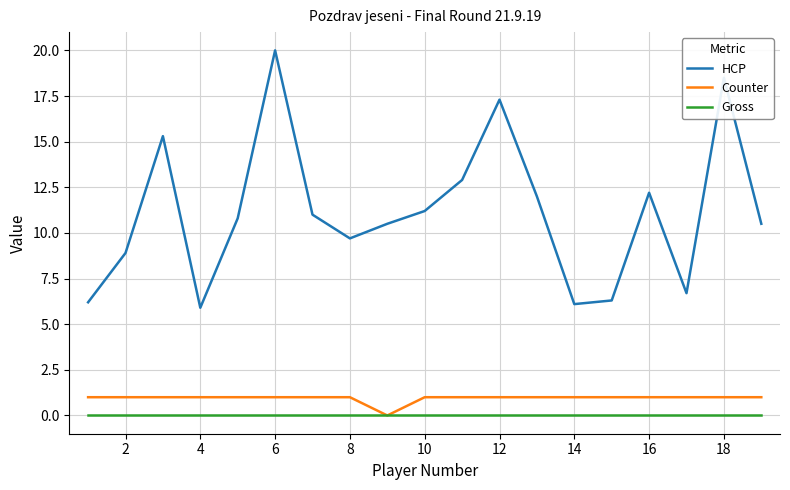

Which series has the largest total across all categories?

HCP